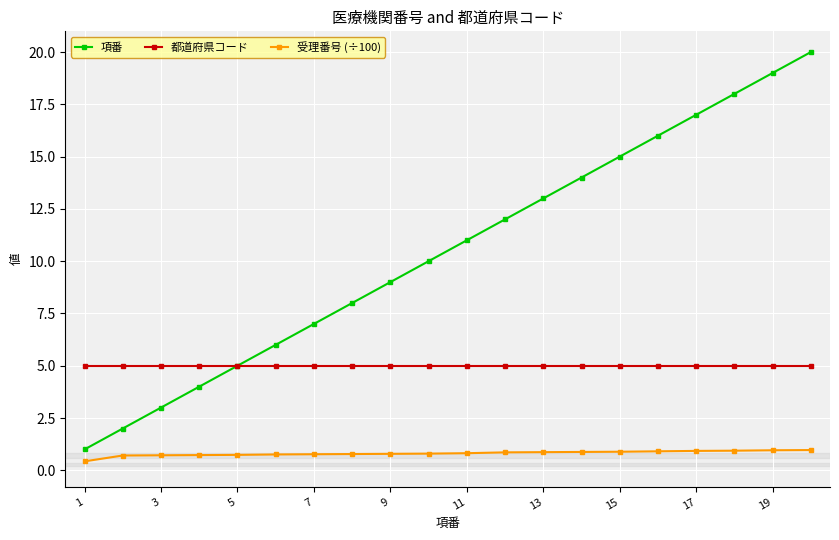

How many lines are shown in the chart?

3